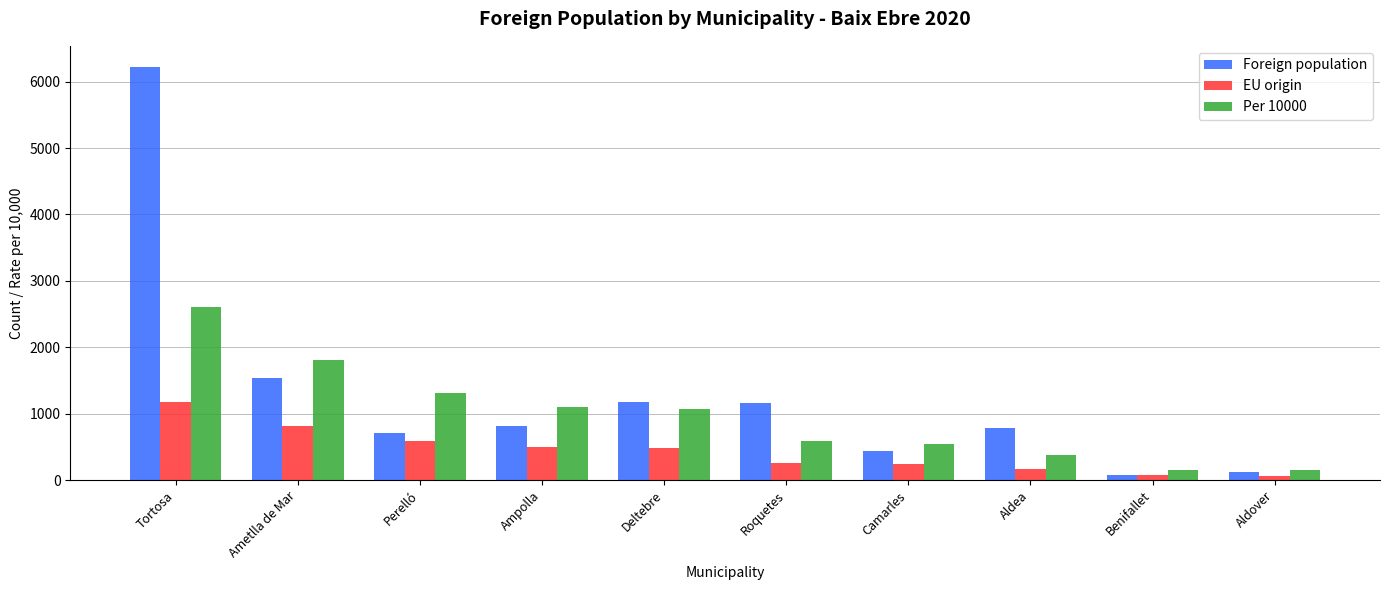

What is the minimum value shown in the chart?

68